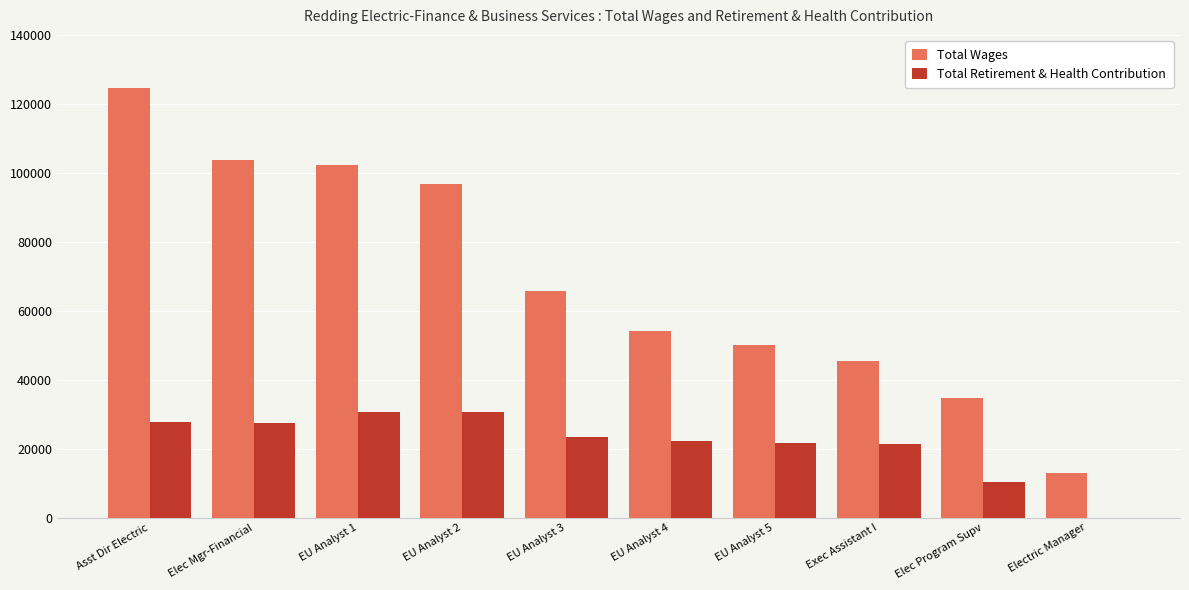

Which series changed the most between EU Analyst 4 and Elec Program Supv?

Total Wages